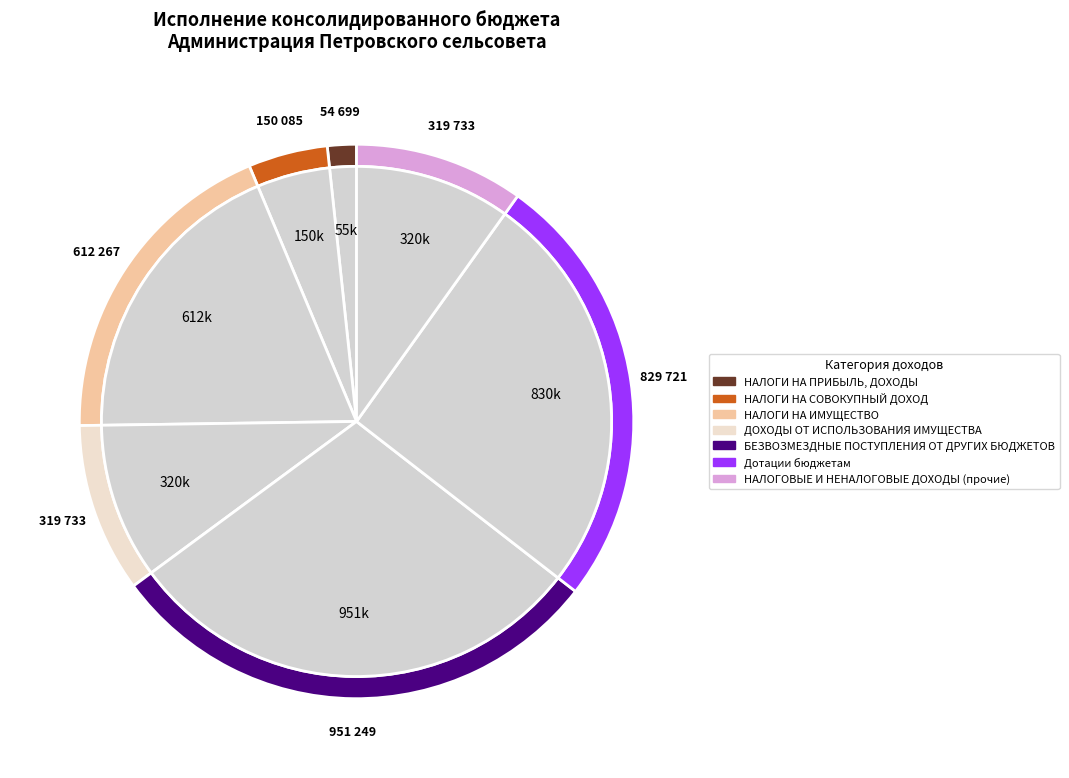

To the nearest percent, what percentage of the pie is НАЛОГИ НА ПРИБЫЛЬ, ДОХОДЫ?

2%